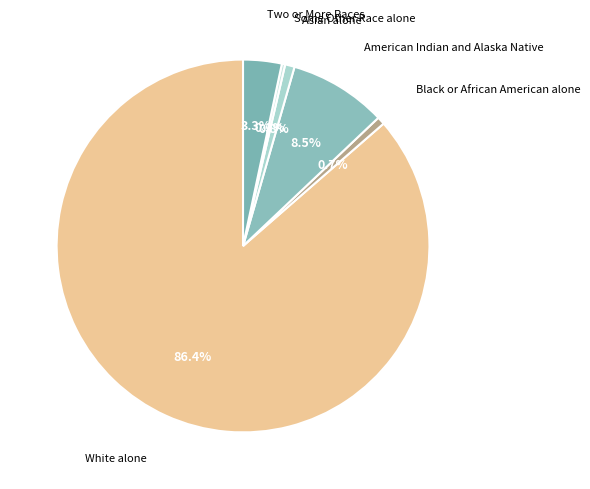

Is there a majority slice in this chart?

Yes